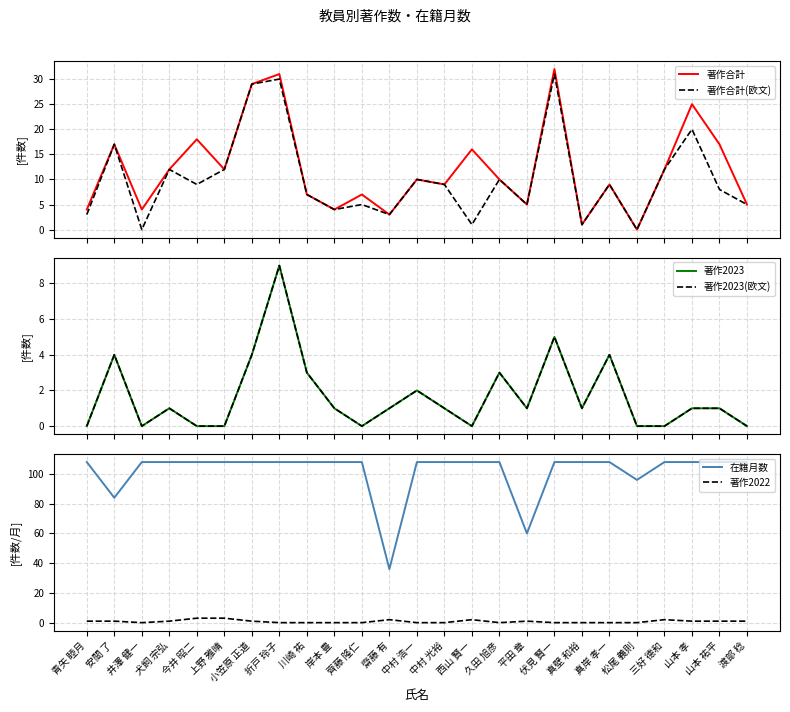

What position from the left is 平田 章?

17